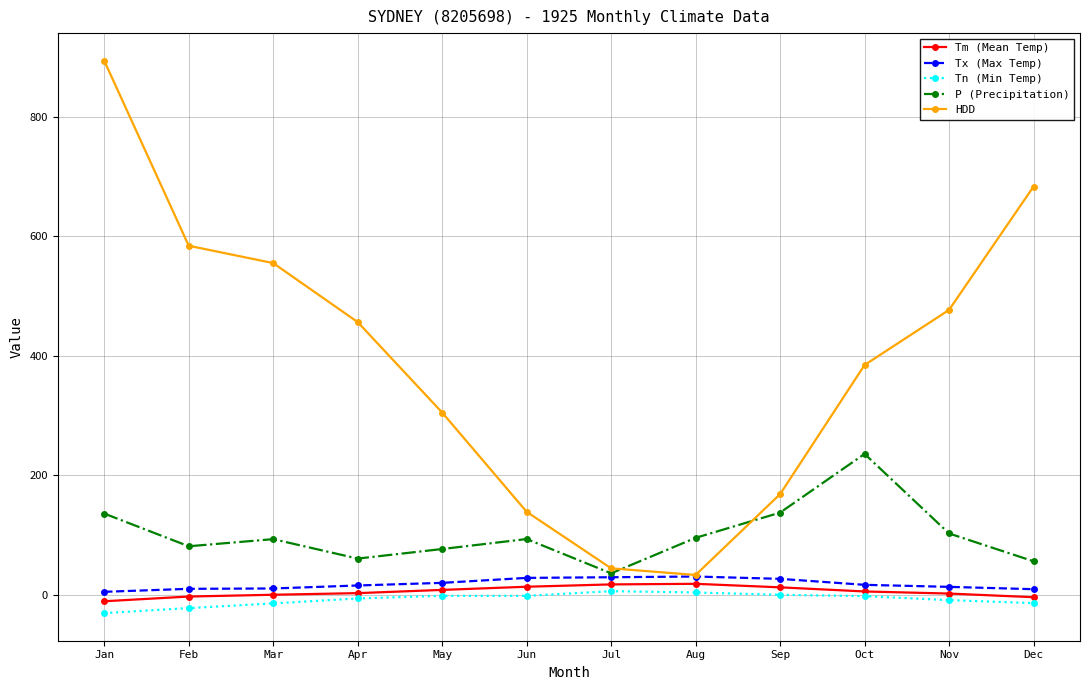

True or false: HDD and Tm (Mean Temp) cross at least once.

False